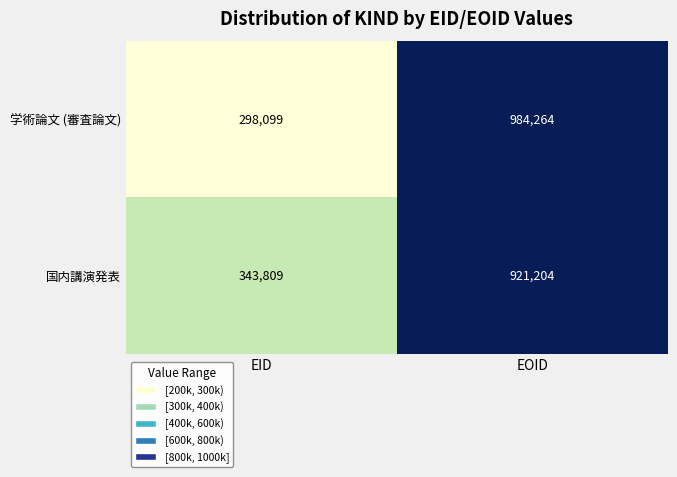

Reading right to left, extract all data points from this chart.

学術論文 (審査論文): 984264	298099
国内講演発表: 921204	343809